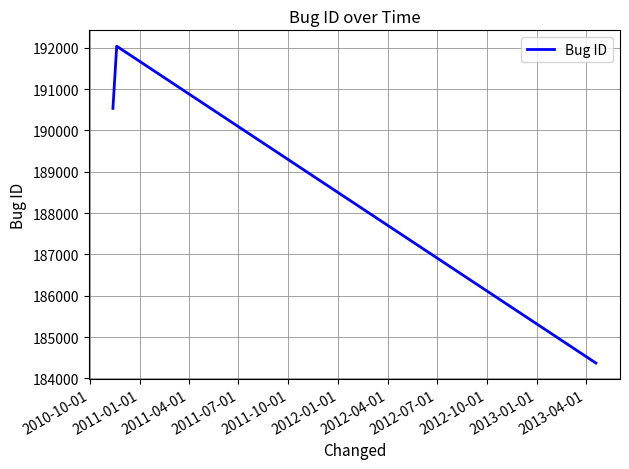

How many values are below 190532?

1